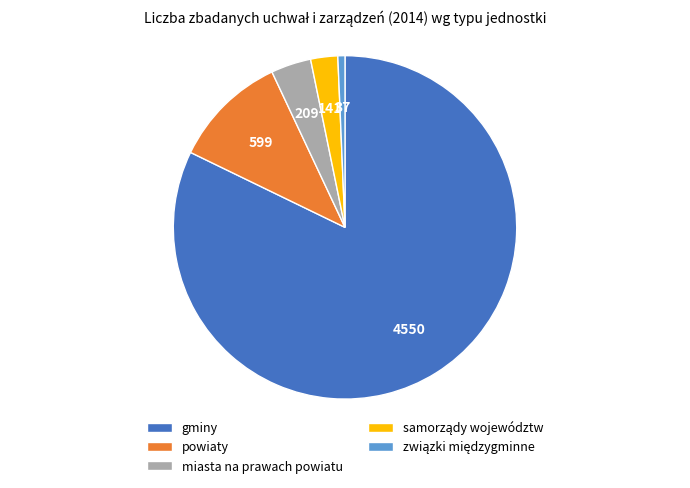

Do powiaty and miasta na prawach powiatu together represent more than half of the pie?

No